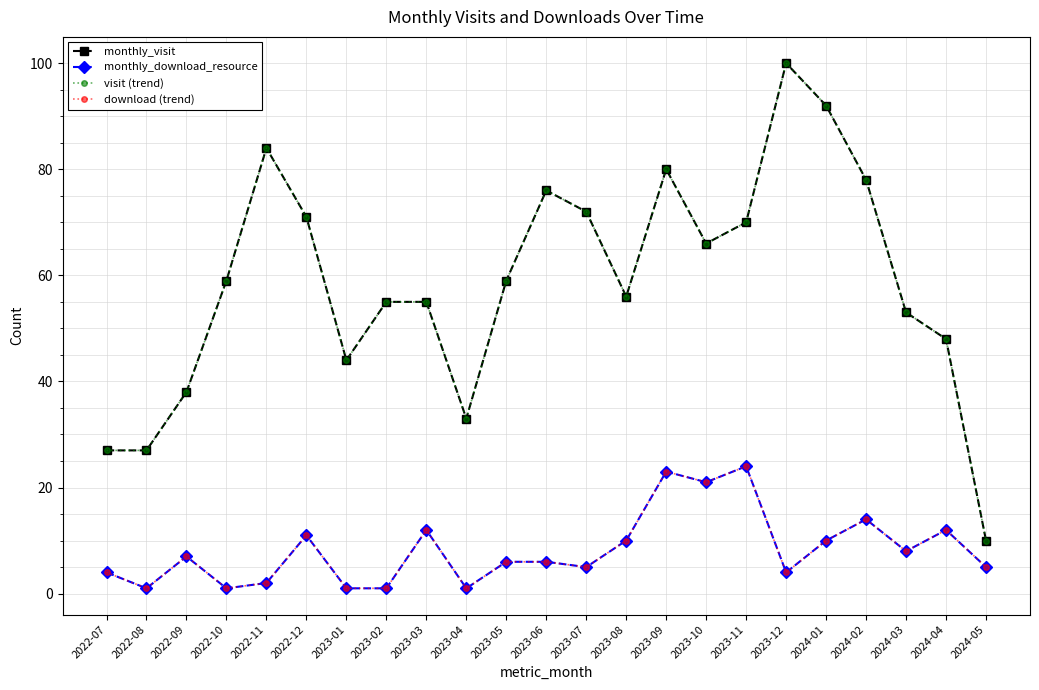

Reading left to right, list all the values displayed in this chart.

monthly_visit: 2022-07=27	2022-08=27	2022-09=38	2022-10=59	2022-11=84	2022-12=71	2023-01=44	2023-02=55	2023-03=55	2023-04=33	2023-05=59	2023-06=76	2023-07=72	2023-08=56	2023-09=80	2023-10=66	2023-11=70	2023-12=100	2024-01=92	2024-02=78	2024-03=53	2024-04=48	2024-05=10
monthly_download_resource: 2022-07=4	2022-08=1	2022-09=7	2022-10=1	2022-11=2	2022-12=11	2023-01=1	2023-02=1	2023-03=12	2023-04=1	2023-05=6	2023-06=6	2023-07=5	2023-08=10	2023-09=23	2023-10=21	2023-11=24	2023-12=4	2024-01=10	2024-02=14	2024-03=8	2024-04=12	2024-05=5
visit (trend): 2022-07=27	2022-08=27	2022-09=38	2022-10=59	2022-11=84	2022-12=71	2023-01=44	2023-02=55	2023-03=55	2023-04=33	2023-05=59	2023-06=76	2023-07=72	2023-08=56	2023-09=80	2023-10=66	2023-11=70	2023-12=100	2024-01=92	2024-02=78	2024-03=53	2024-04=48	2024-05=10
download (trend): 2022-07=4	2022-08=1	2022-09=7	2022-10=1	2022-11=2	2022-12=11	2023-01=1	2023-02=1	2023-03=12	2023-04=1	2023-05=6	2023-06=6	2023-07=5	2023-08=10	2023-09=23	2023-10=21	2023-11=24	2023-12=4	2024-01=10	2024-02=14	2024-03=8	2024-04=12	2024-05=5